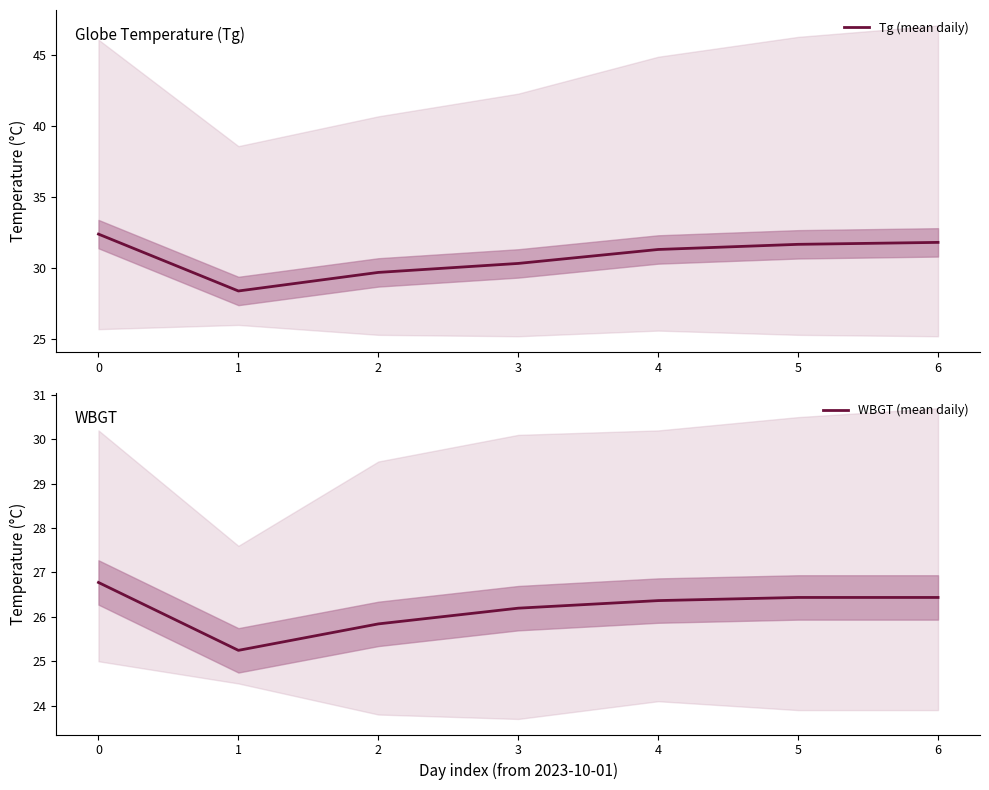

The value of Tg (mean daily) at 1 is 28.4. True or false?

True